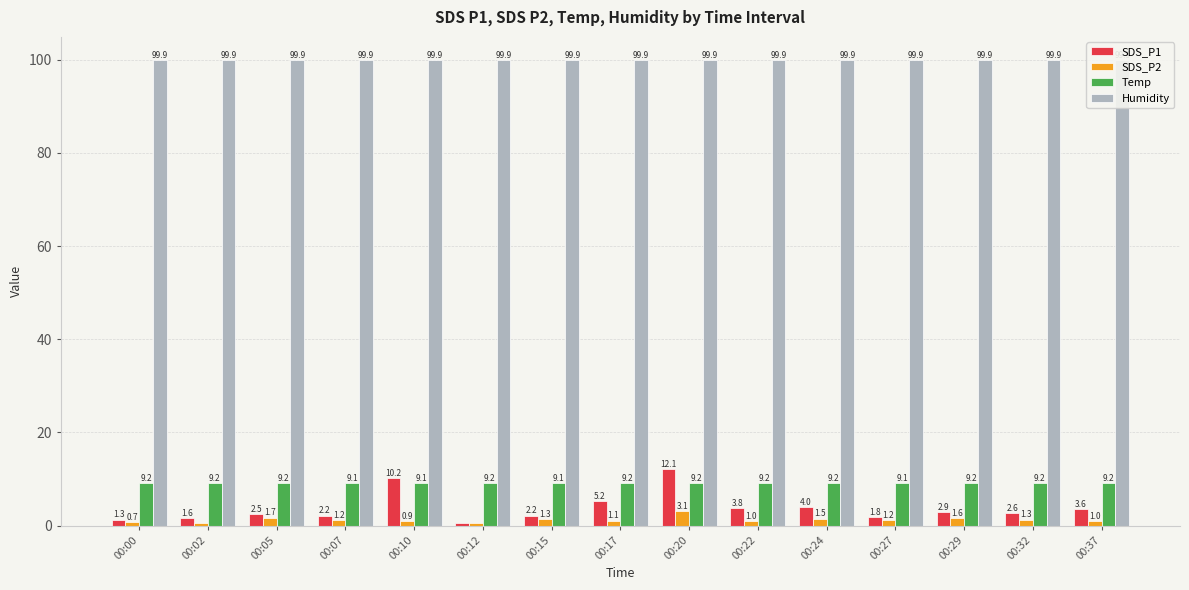

How many data points does each series have?

15